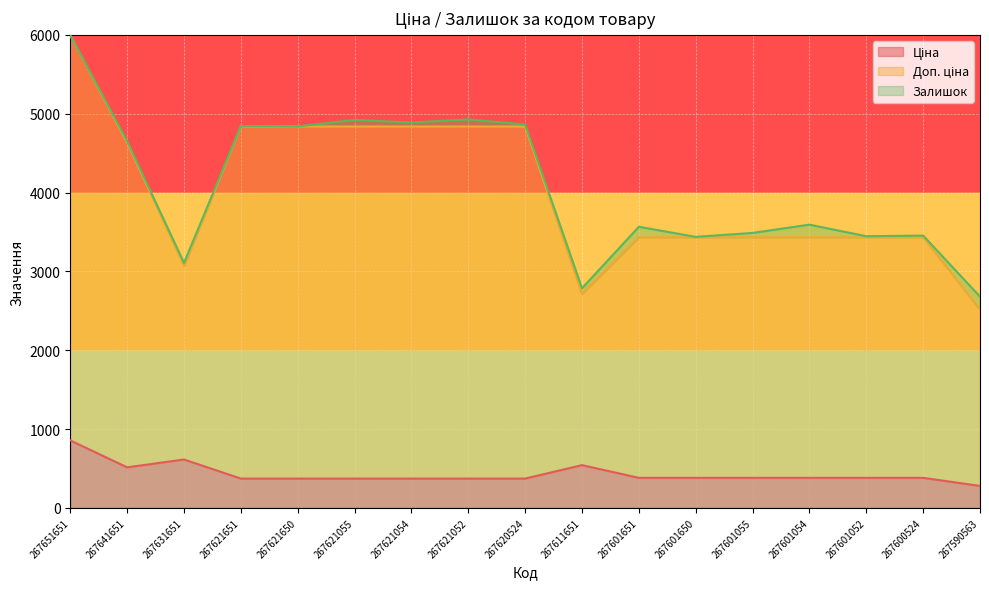

True or false: Ціна and Доп. ціна cross at least once.

False